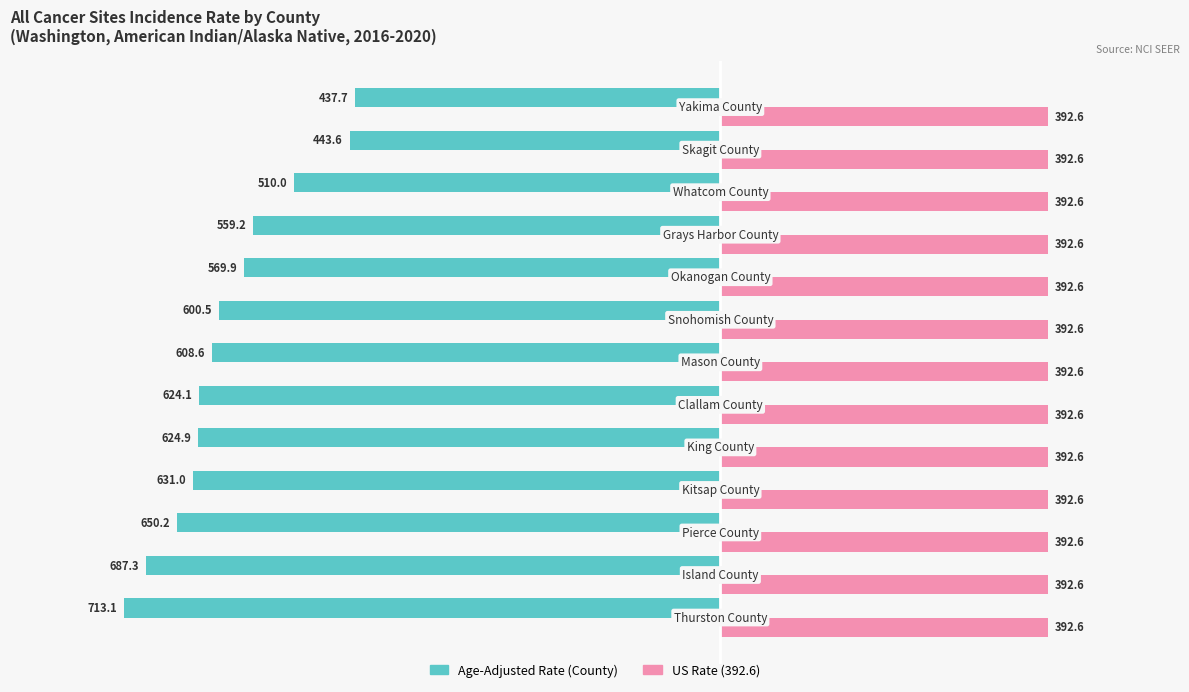

What is the maximum value shown in the chart?

392.6